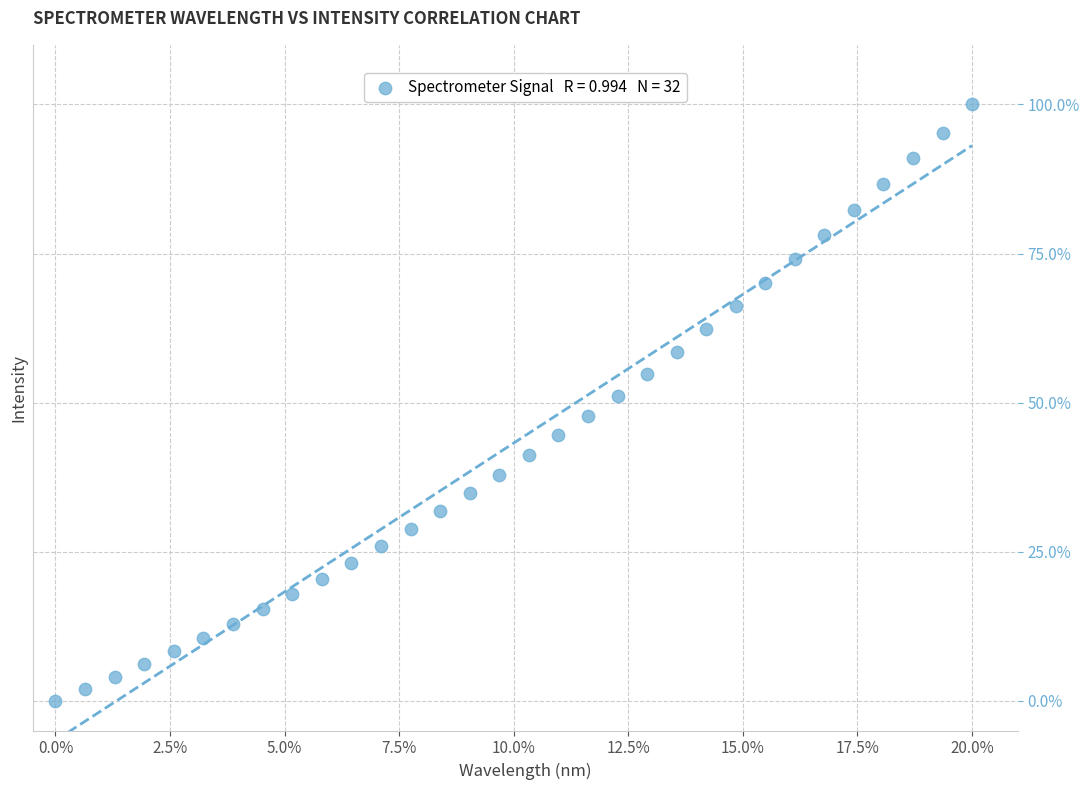

What is the range of Y values (max minus min)?

100.0